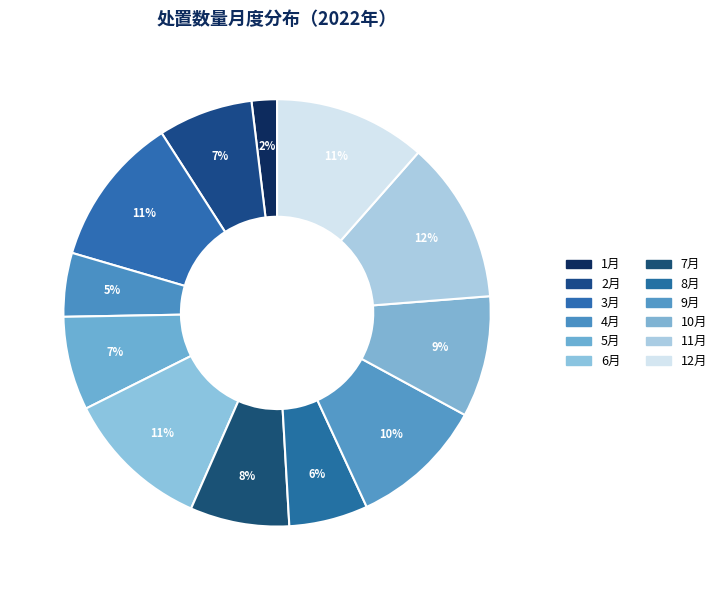

How many slices are in this pie chart?

12